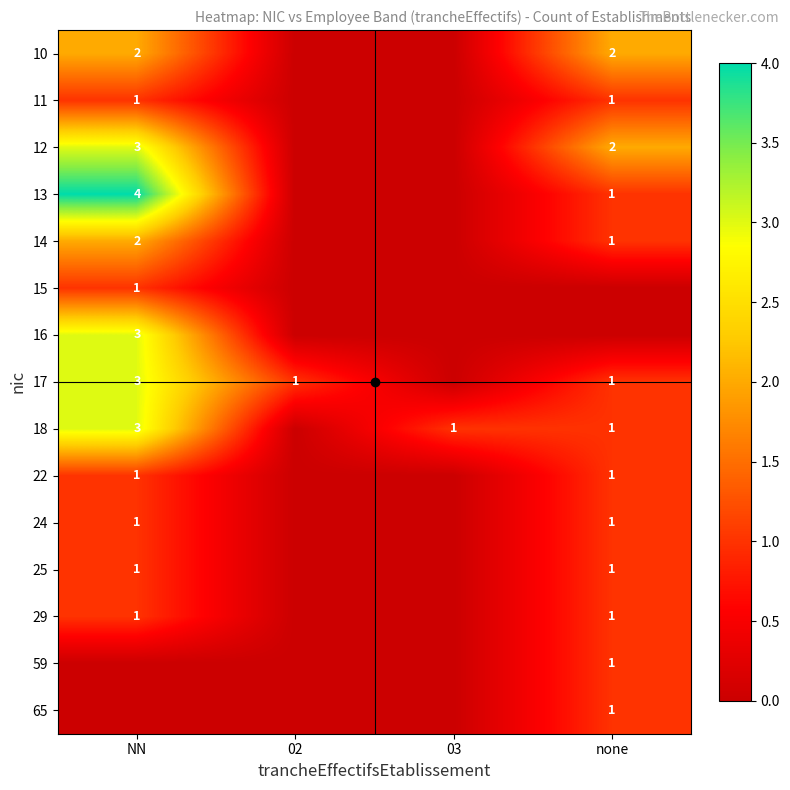

Rank the categories by 14 value from lowest to highest.

02, 03, none, NN